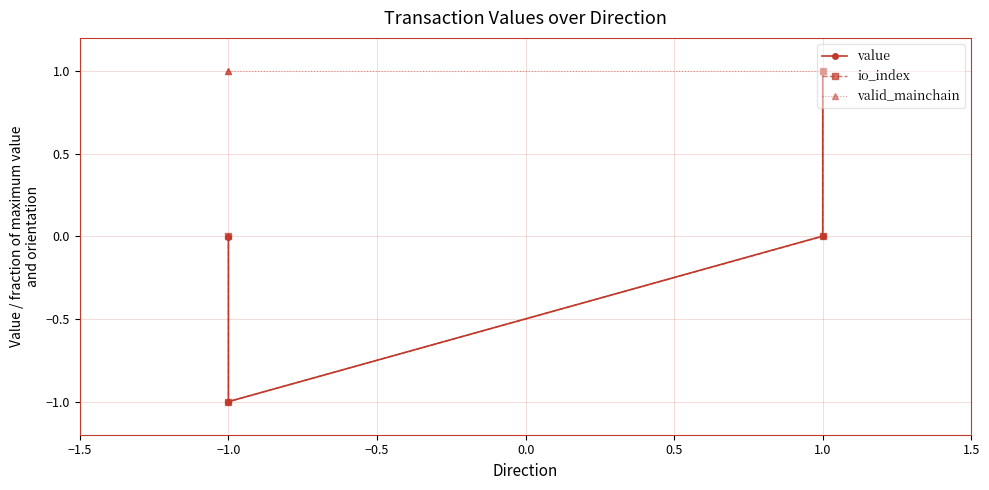

How many io_index values are between 0 and 1?

3